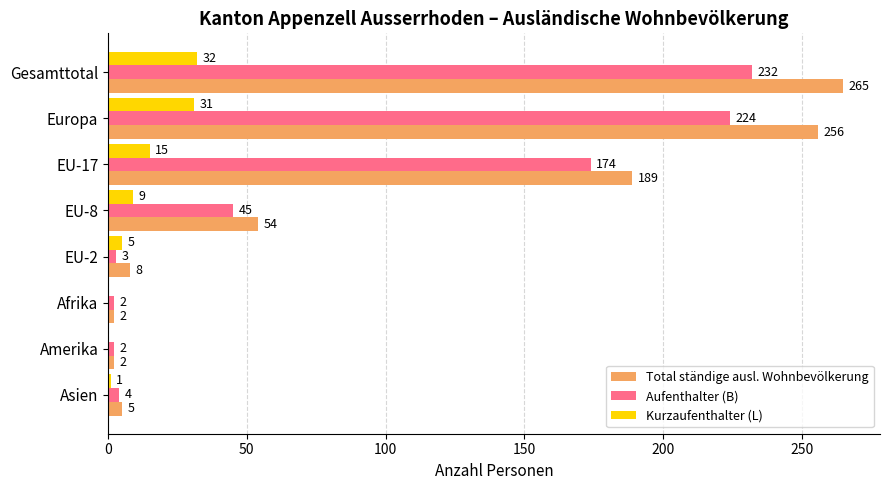

Is it true that Kurzaufenthalter (L) equals 9 at EU-8?

True